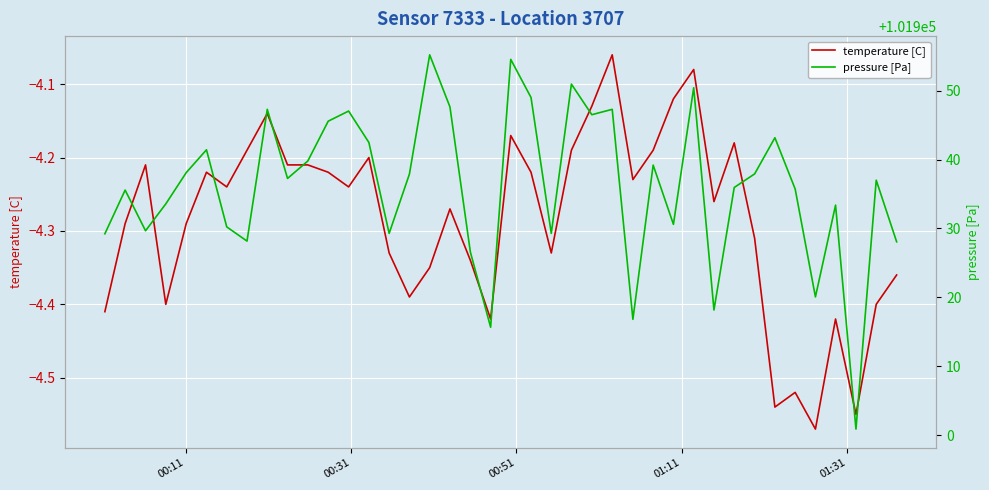

What is the average value of the temperature [C] series?

-4.3